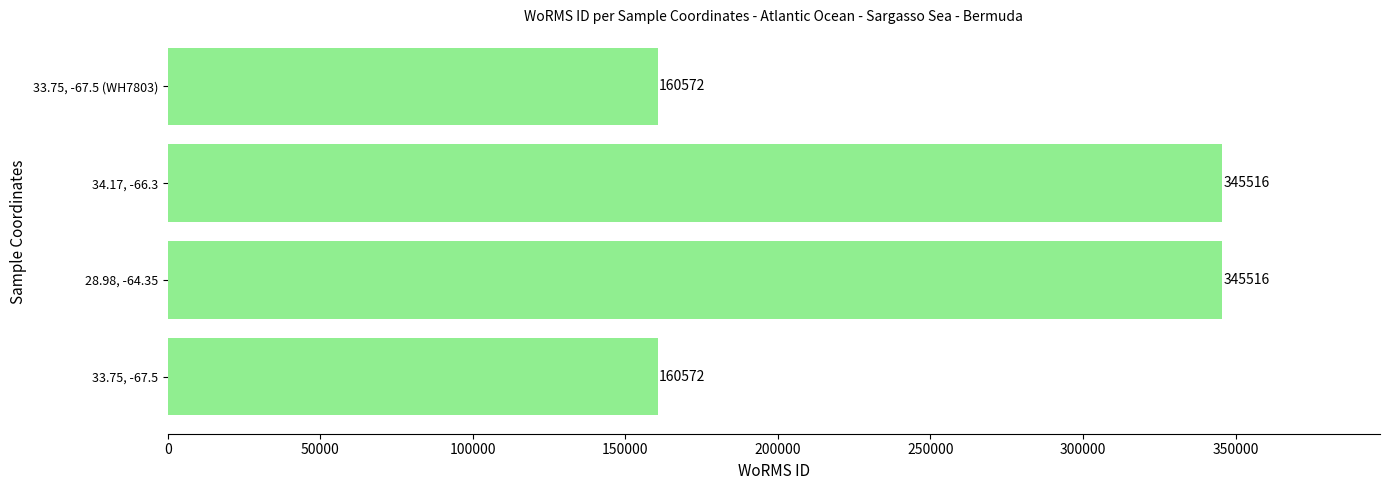

What is the difference between the maximum and second lowest values?

184944